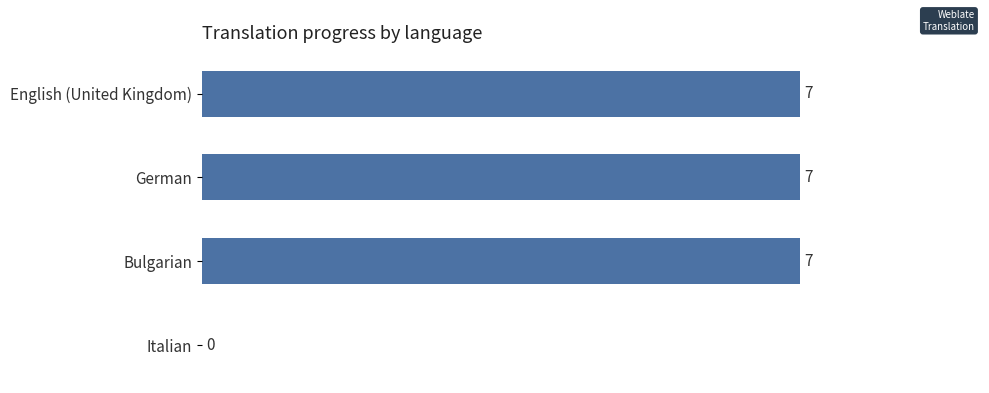

What is the maximum value shown in the chart?

7